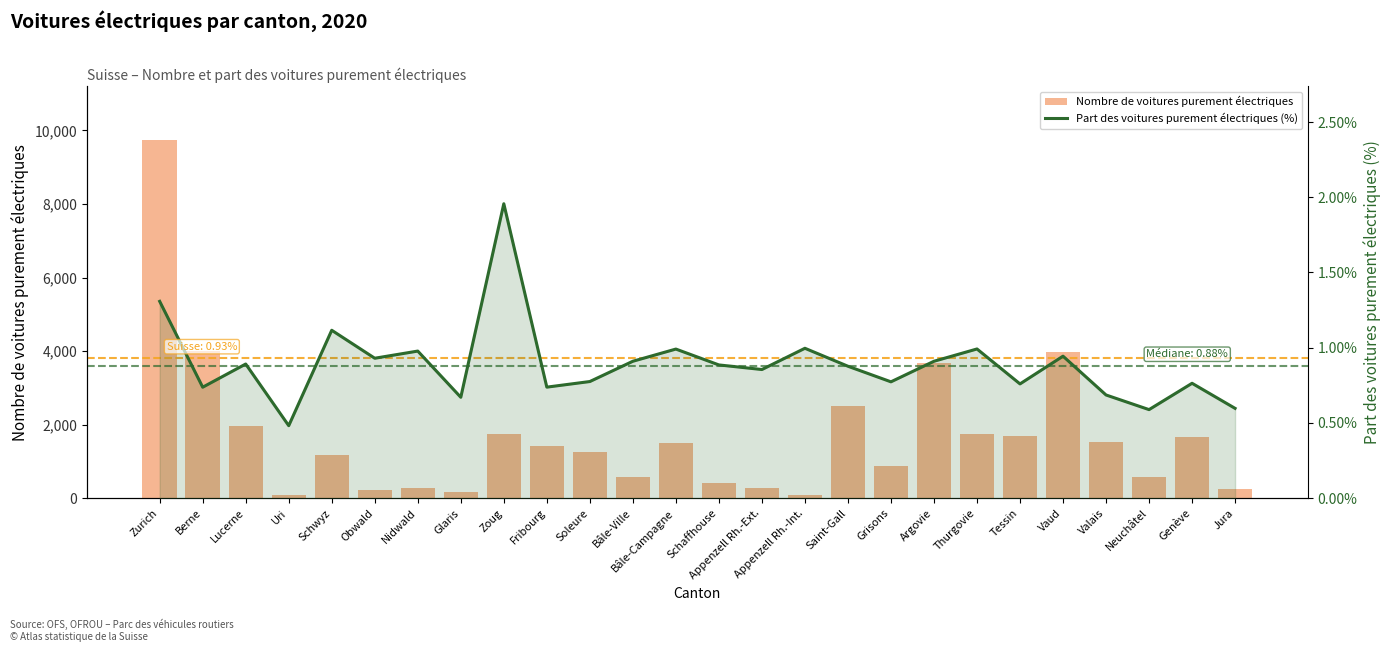

List the labels in order of Part des voitures purement électriques (%) value, smallest first.

Uri, Neuchâtel, Jura, Glaris, Valais, Berne, Fribourg, Tessin, Genève, Grisons, Soleure, Appenzell Rh.-Ext., Saint-Gall, Schaffhouse, Lucerne, Argovie, Bâle-Ville, Obwald, Vaud, Nidwald, Bâle-Campagne, Thurgovie, Appenzell Rh.-Int., Schwyz, Zurich, Zoug